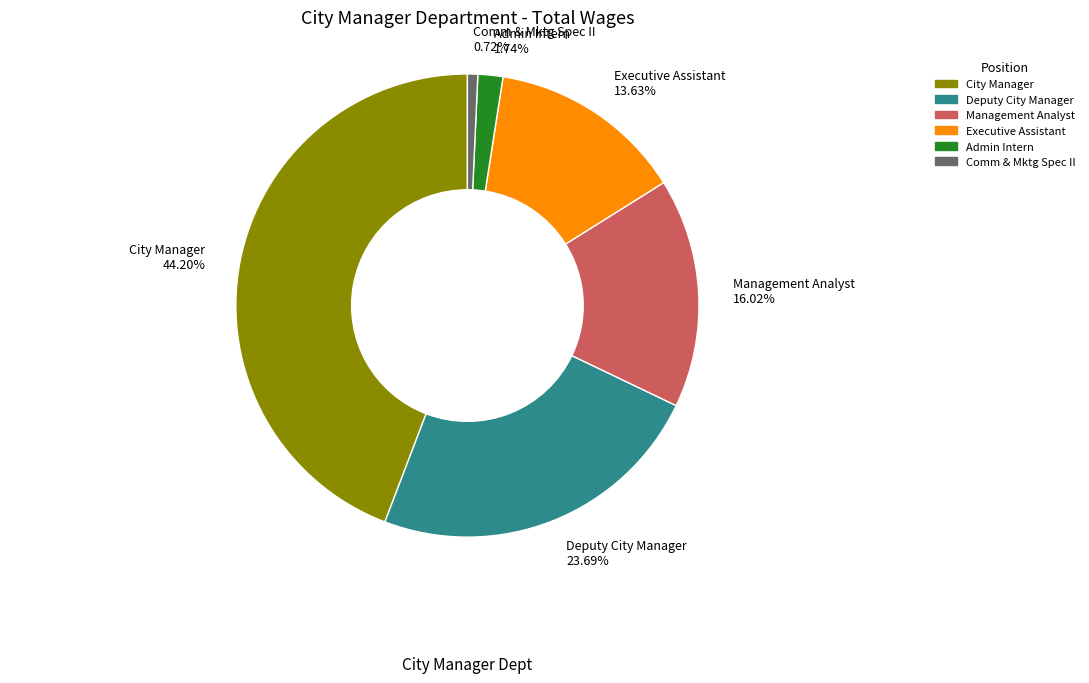

Is it true that Deputy City Manager is 31% of the pie?

False